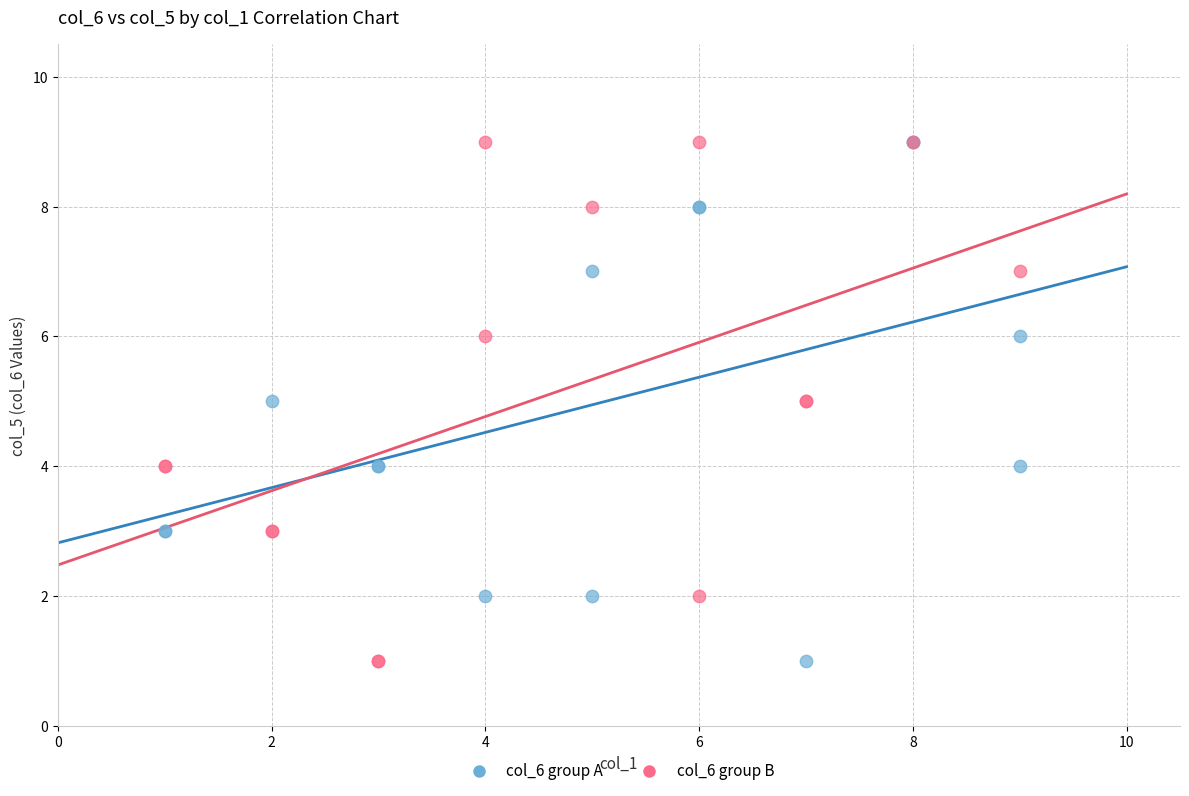

What are all the series names shown in the legend?

col_6 group A, col_6 group B